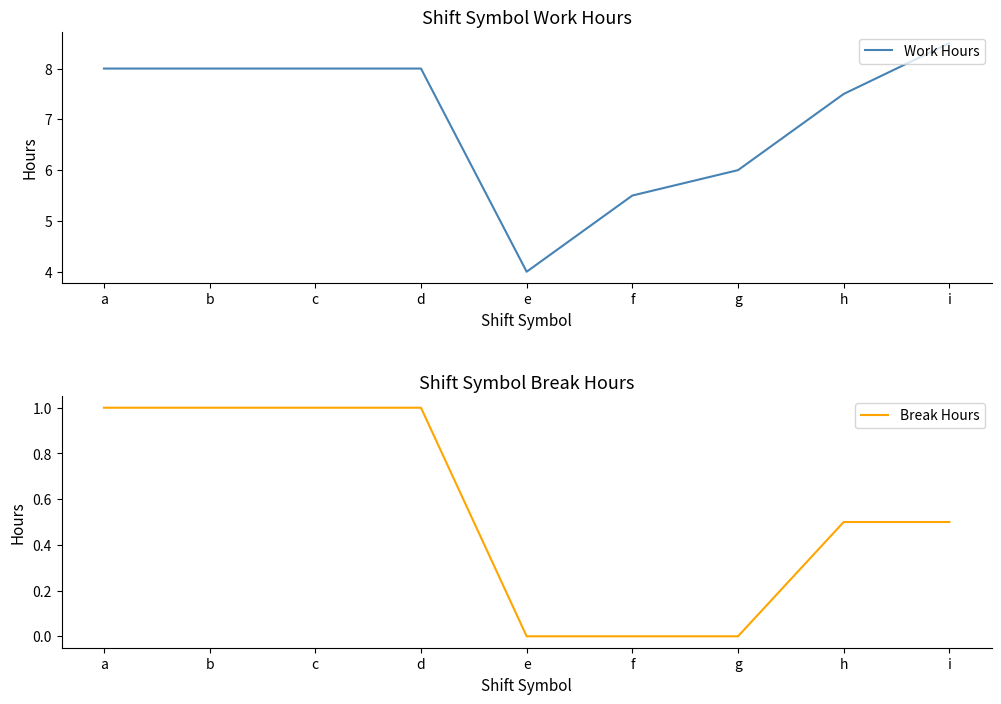

What is the average value of the Break Hours series?

0.6